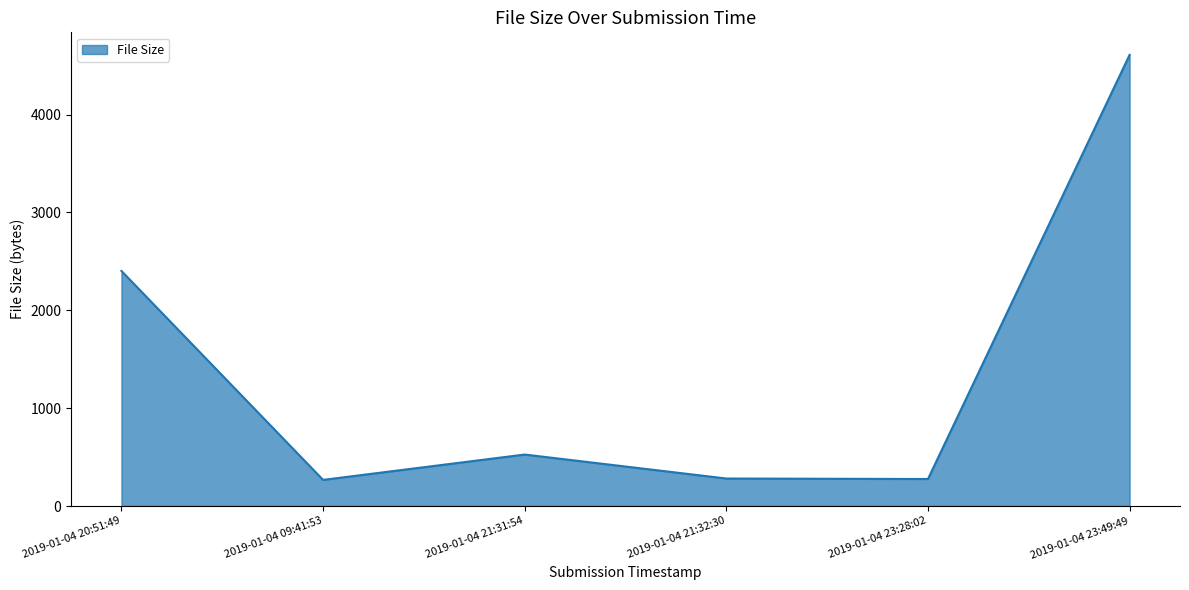

Does the chart display data point markers on the line(s)?

No